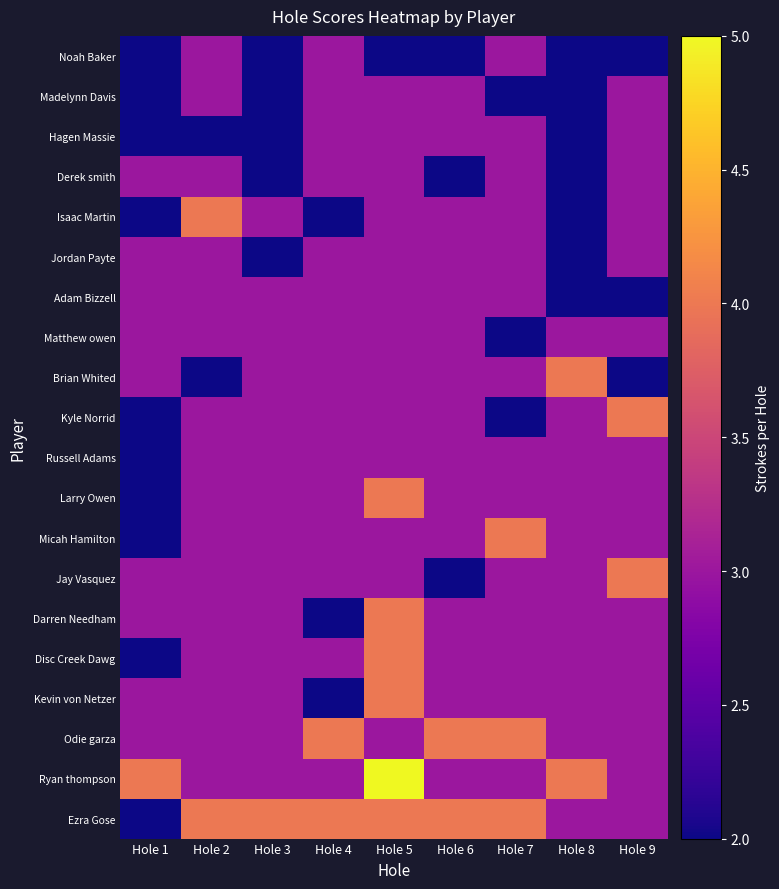

List the series in order of their peak value, highest first.

Ryan thompson, Isaac Martin, Brian Whited, Kyle Norrid, Larry Owen, Micah Hamilton, Jay Vasquez, Darren Needham, Disc Creek Dawg, Kevin von Netzer, Odie garza, Ezra Gose, Noah Baker, Madelynn Davis, Hagen Massie, Derek smith, Jordan Payte, Adam Bizzell, Matthew owen, Russell Adams